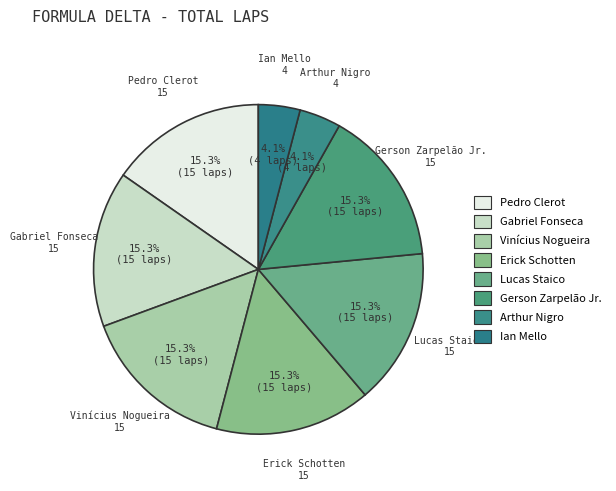

How many slices are in this pie chart?

8